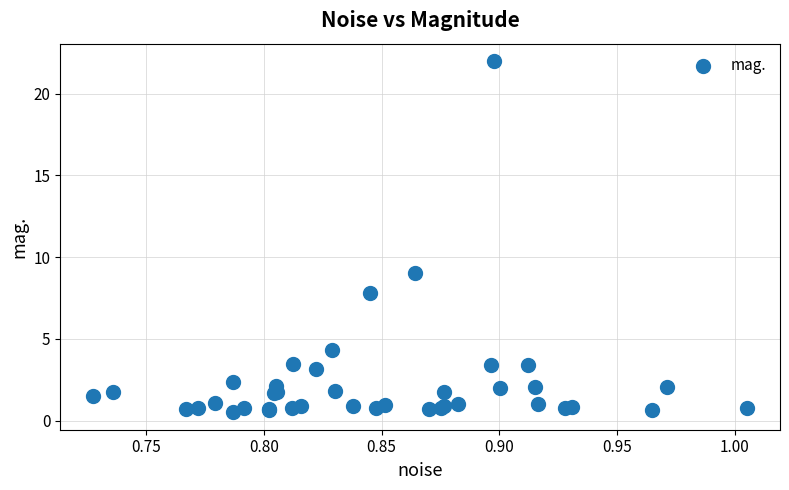

What Y value in the scatter plot is closest to 11?

9.0